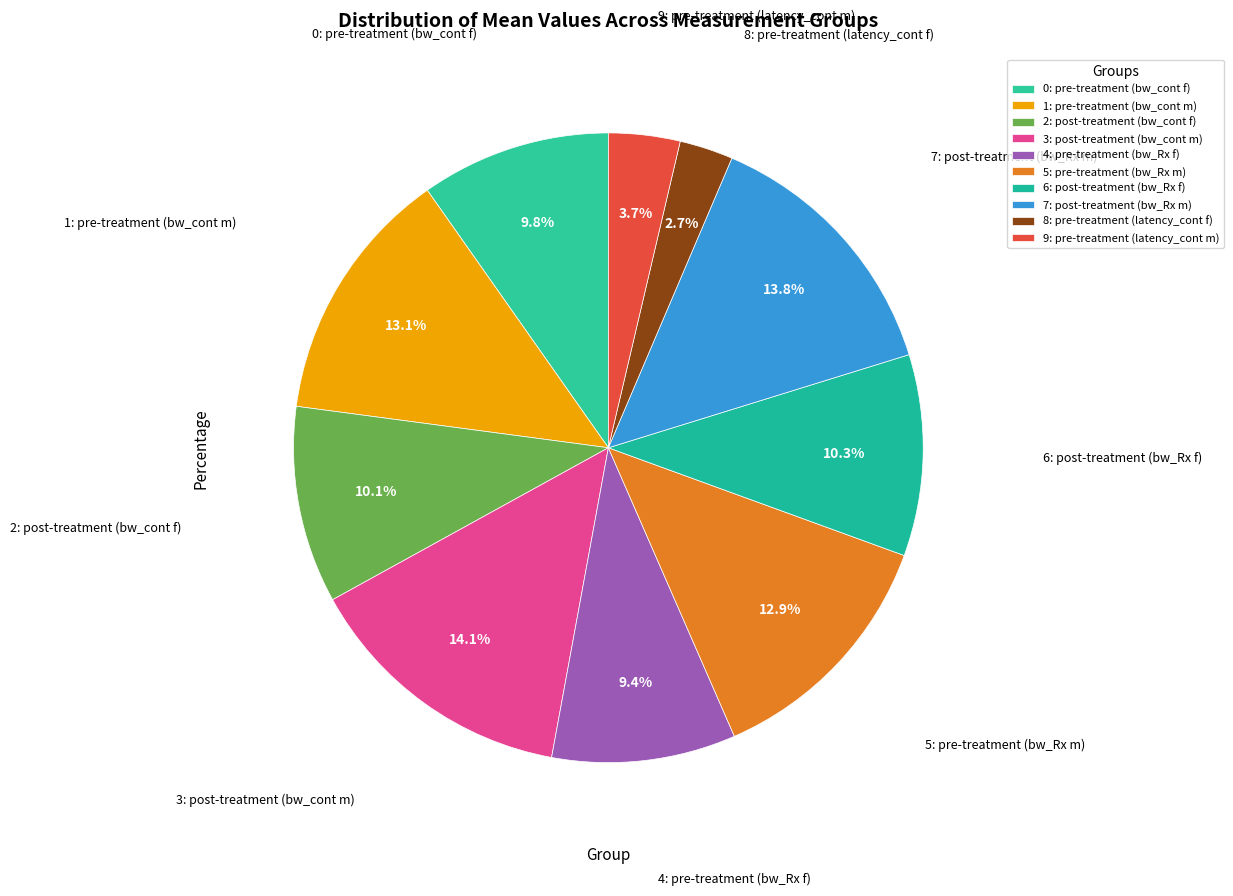

How many slices are in this pie chart?

10